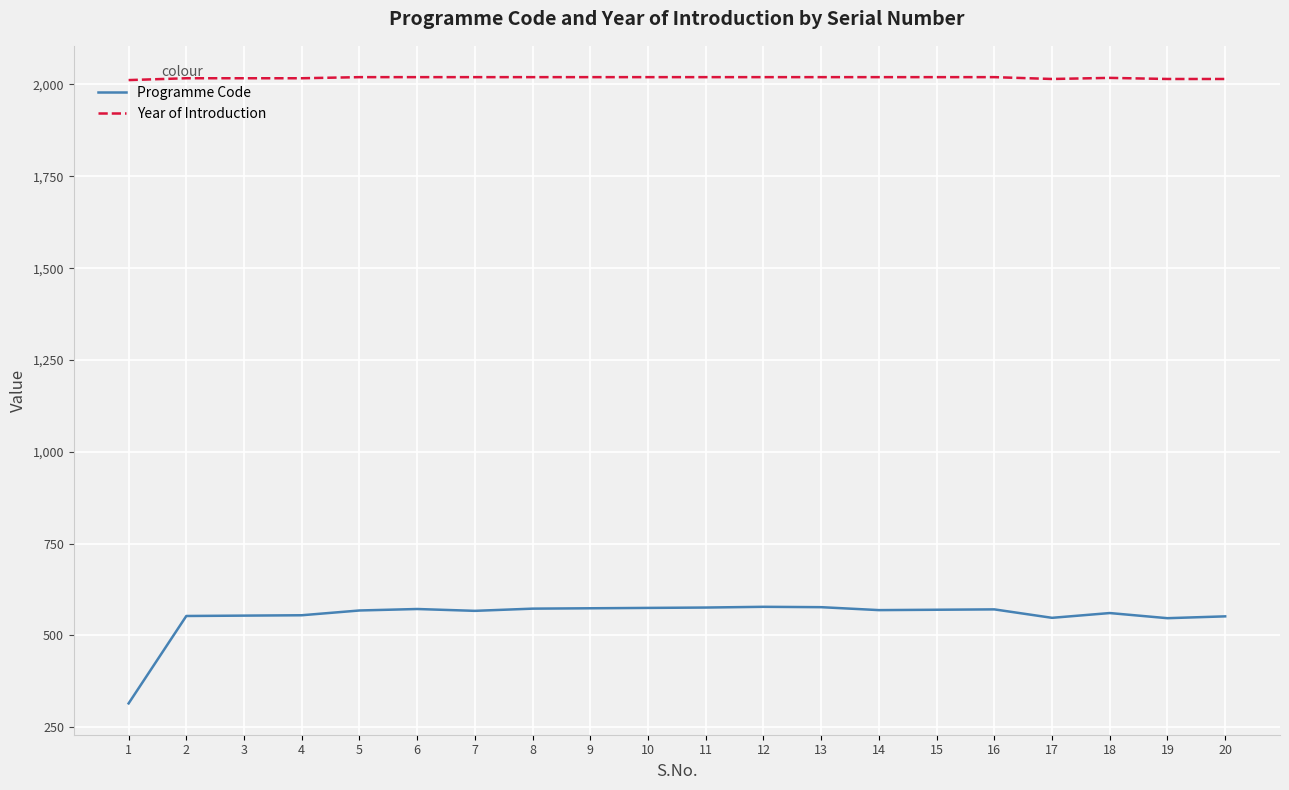

What is the difference between the maximum and minimum values in the Programme Code series?

263